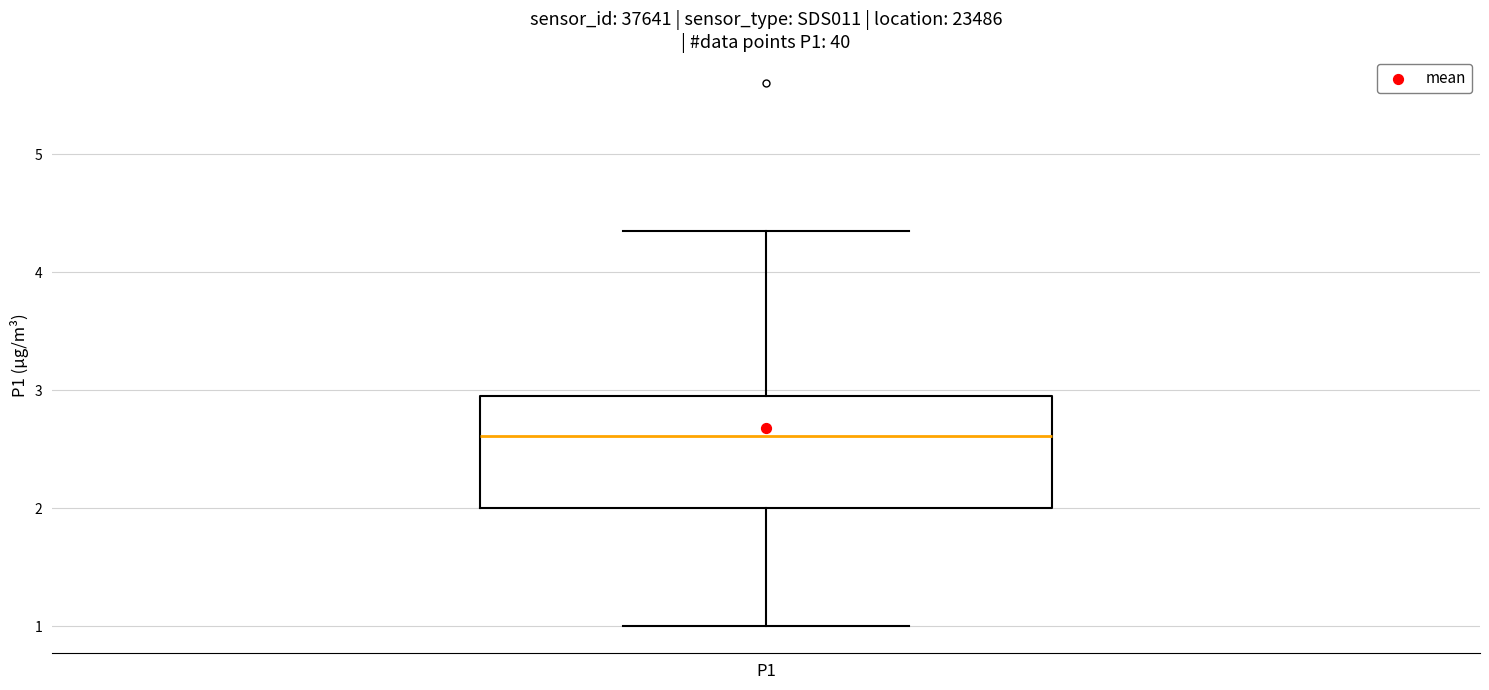

Transcribe this box plot: give where the median line is, the range the box spans, and where the two whiskers end, as read against the y-axis. The values are not printed on the chart, so give them approximately, as read against the axis.

median 2.6, box 2.0 to 3.0, whiskers 1.0 to 4.4